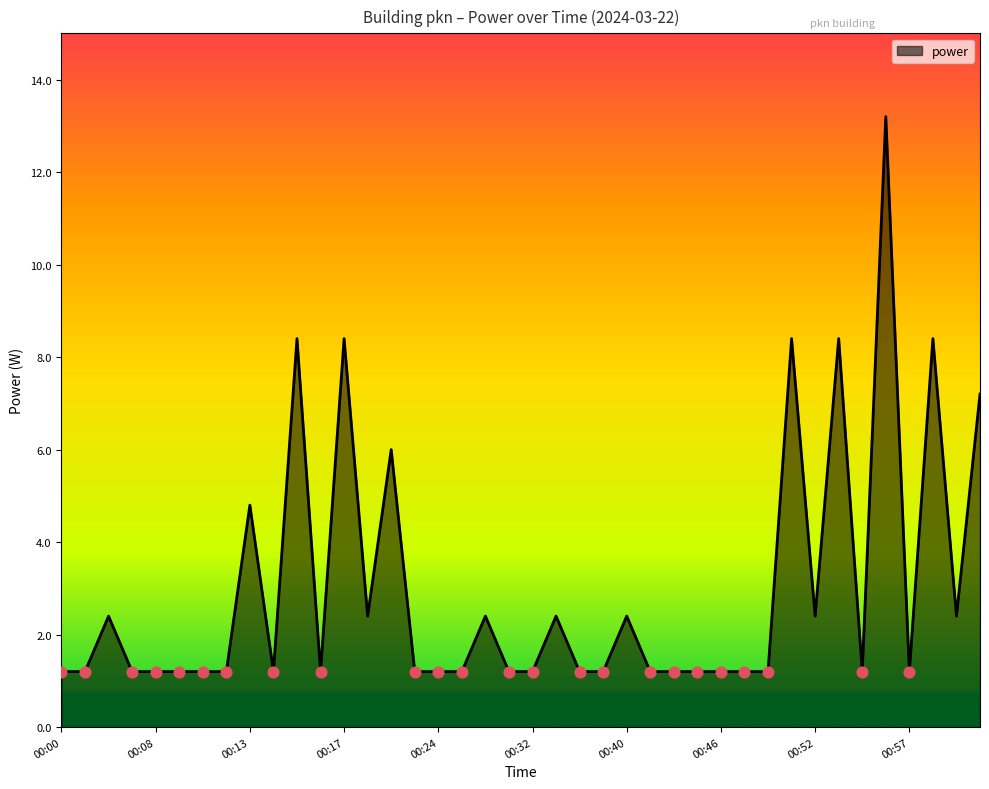

What is the difference between the maximum and minimum values?

12.0